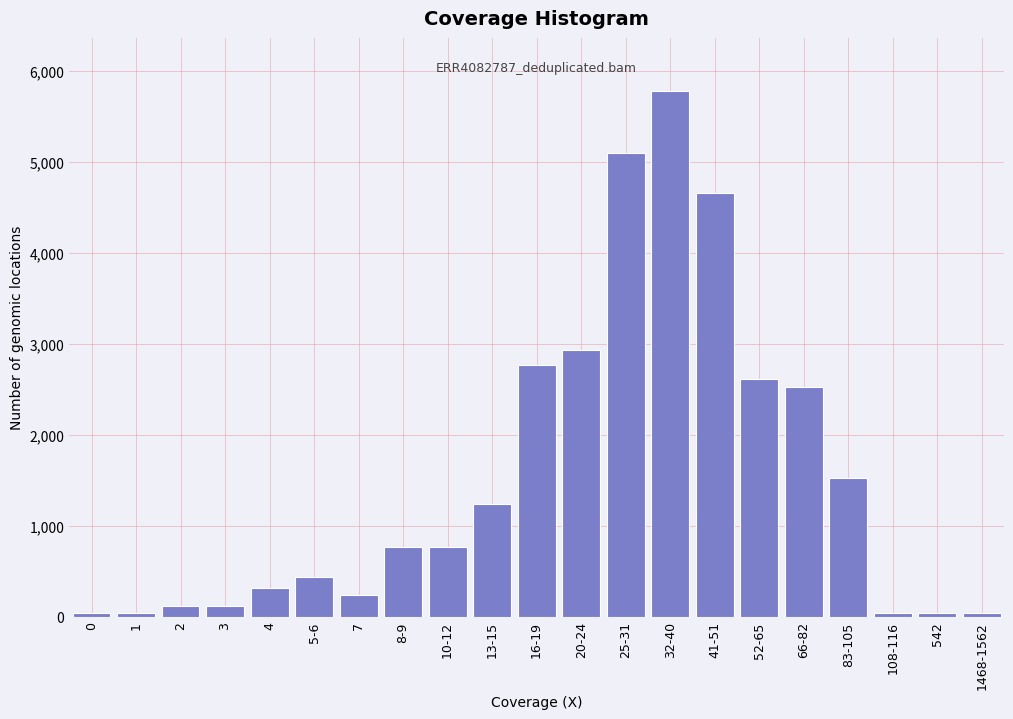

Reading left to right, list all the values displayed in this chart.

40	40	120	120	321	442	241	763	763	1245	2771	2932	5100	5783	4659	2610	2530	1526	40	40	40